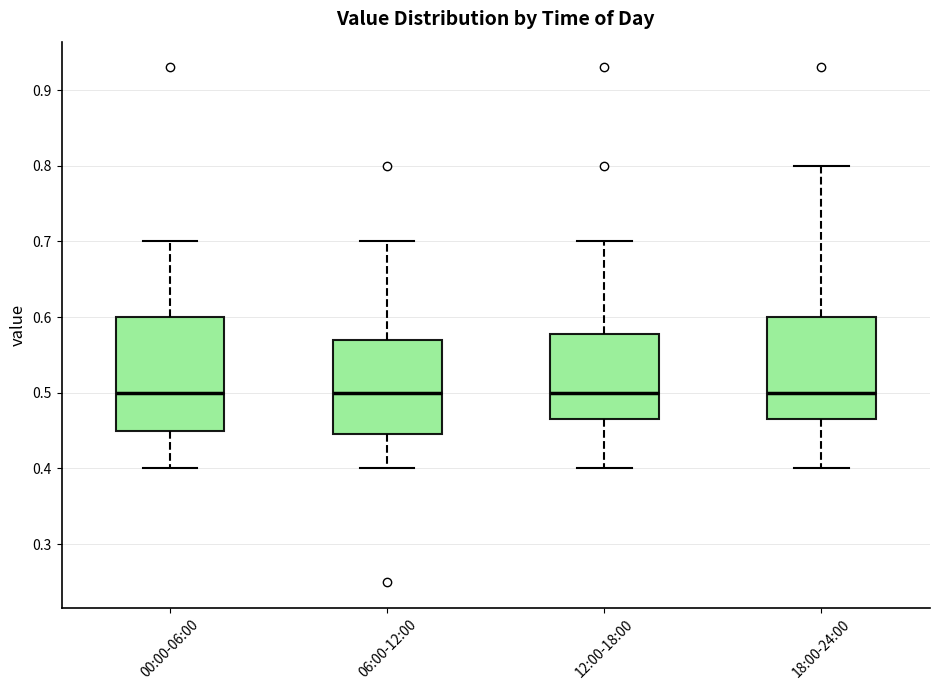

Reading left to right, transcribe this box plot: for each box, give where its median line is, the range the box spans, and where its two whiskers end, as read against the y-axis. The values are not printed on the chart, so give them approximately, as read against the axis.

00:00-06:00: median 0.50, box 0.45 to 0.60, whiskers 0.40 to 0.70
06:00-12:00: median 0.50, box 0.45 to 0.57, whiskers 0.40 to 0.70
12:00-18:00: median 0.50, box 0.47 to 0.58, whiskers 0.40 to 0.70
18:00-24:00: median 0.50, box 0.47 to 0.60, whiskers 0.40 to 0.80